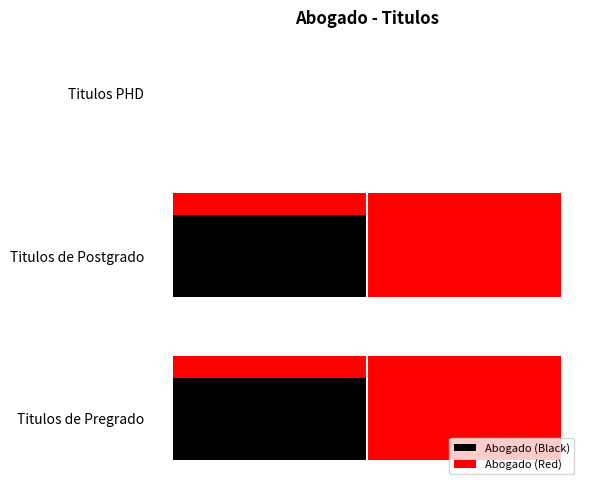

How many groups of bars are there?

3